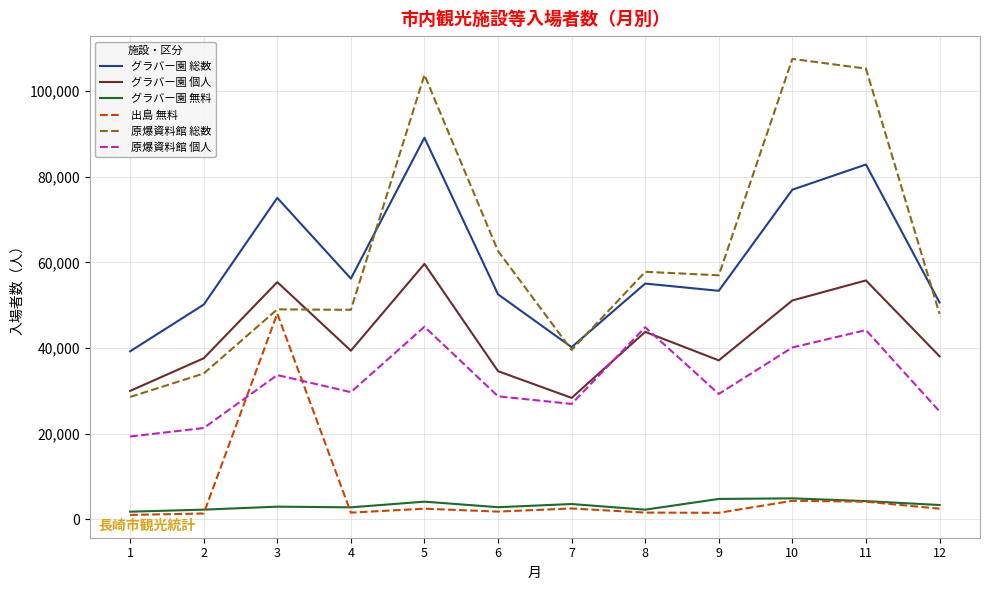

What is the smallest value displayed?

1042